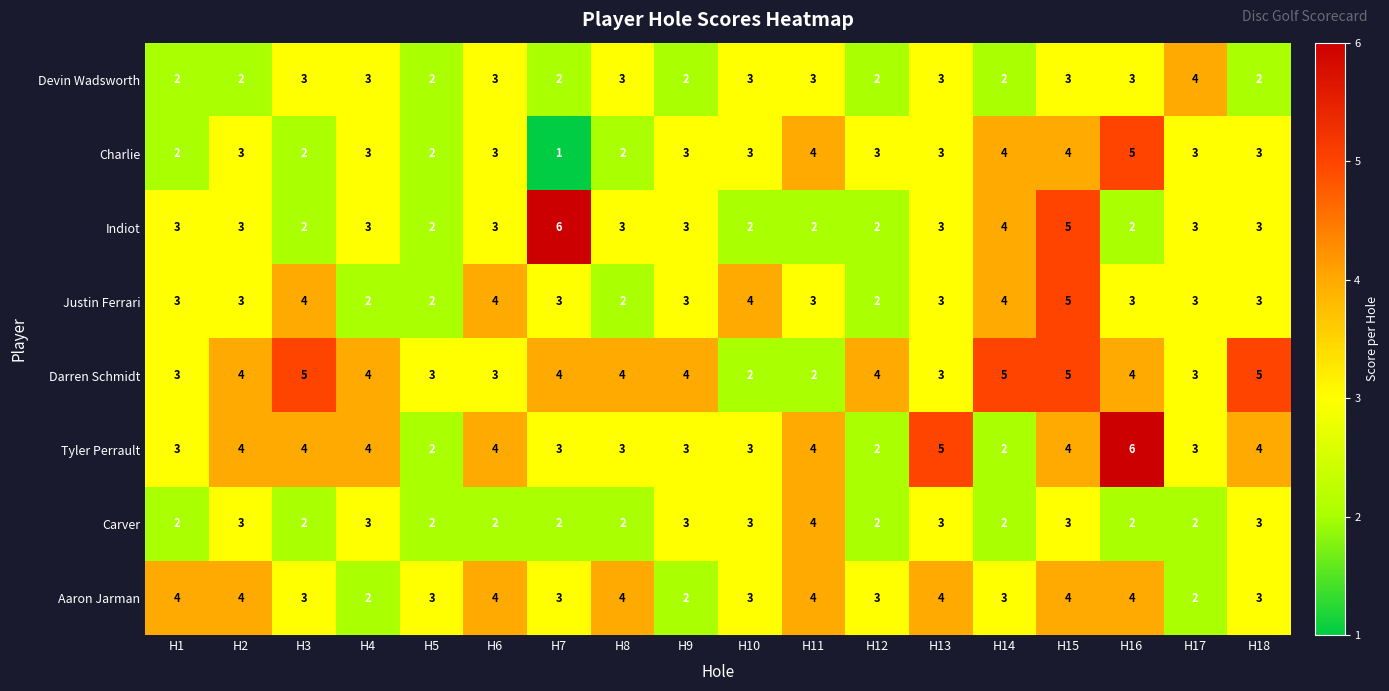

Between H8 and H17, which series saw the biggest shift?

Aaron Jarman